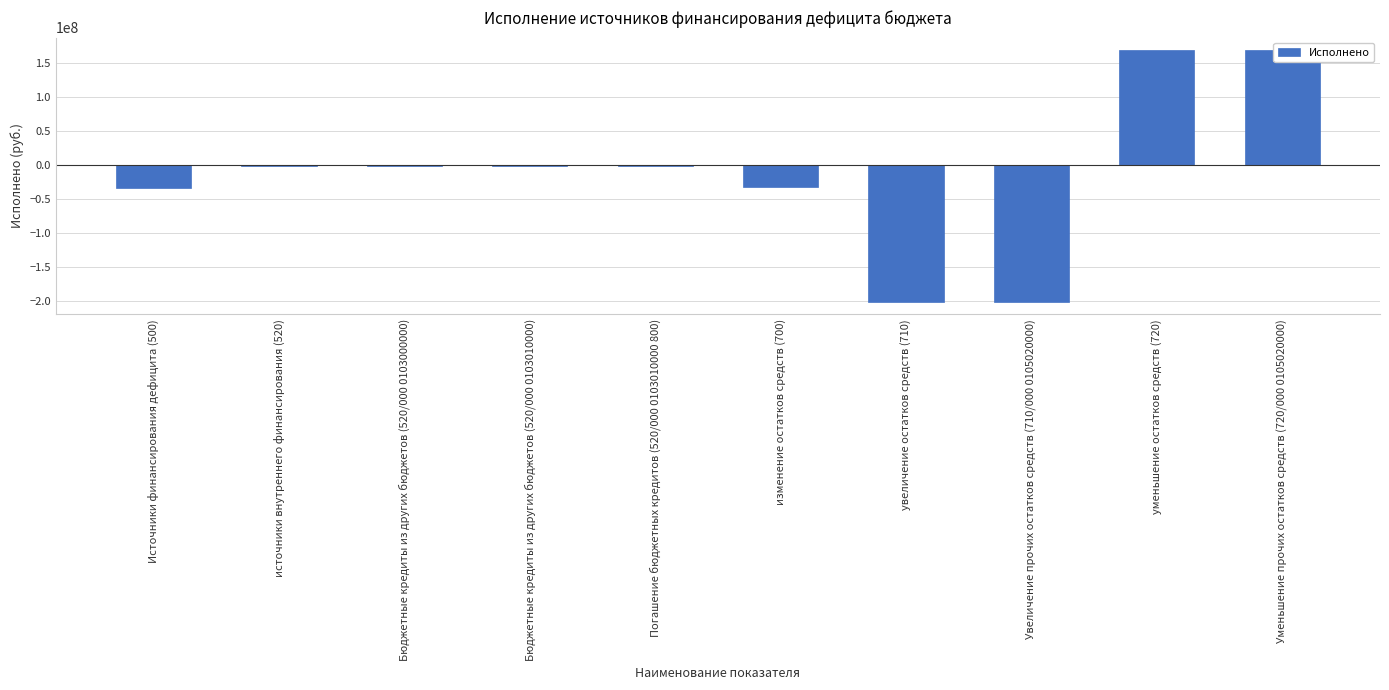

Is it true that the value at изменение остатков средств (700) is -32419281.5?

True